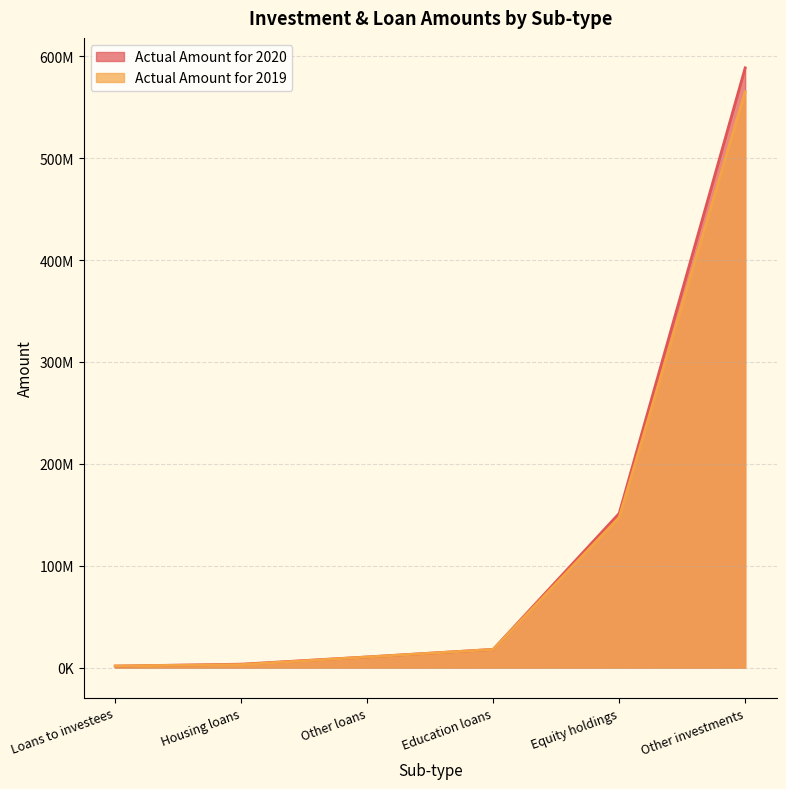

What is the difference between the maximum and minimum values in the Actual Amount for 2019 series?

563526558